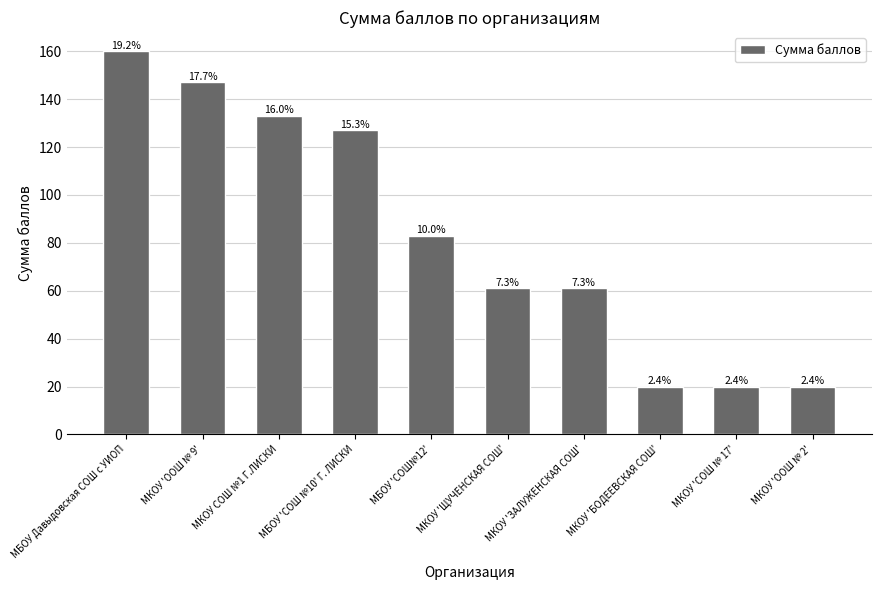

How many bars are there in total?

10